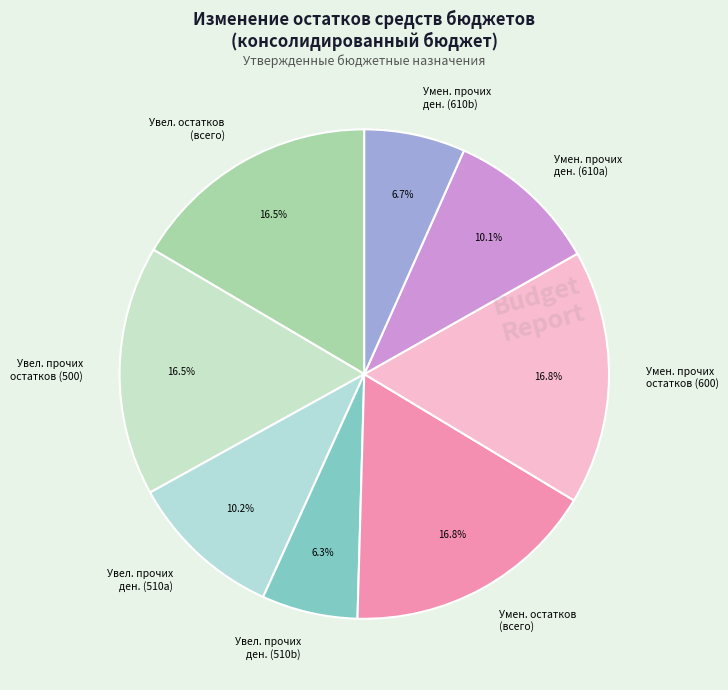

Does any single category account for the majority?

No